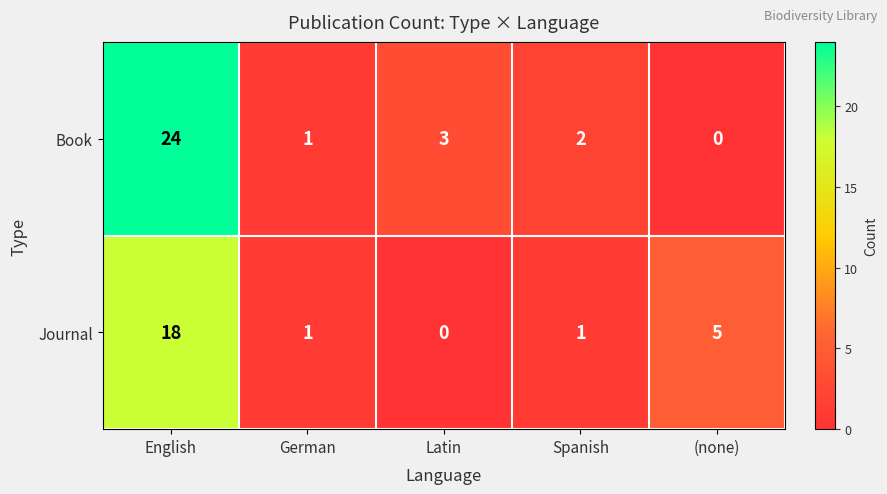

At which category is the sum across all series the highest?

English